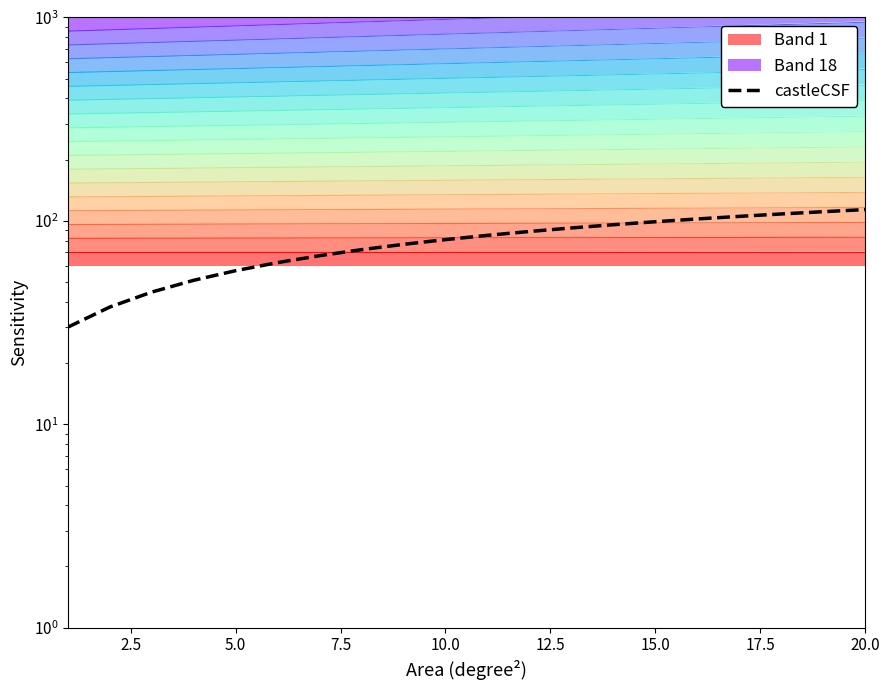

The chart shows a value of 83.0 at 7.5. True or false?

False